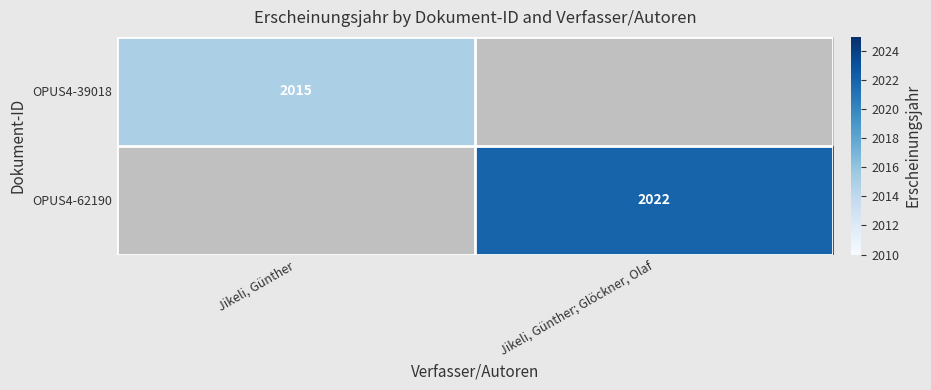

The value of OPUS4-62190 at Jikeli, Günther; Glöckner, Olaf is 545. True or false?

False